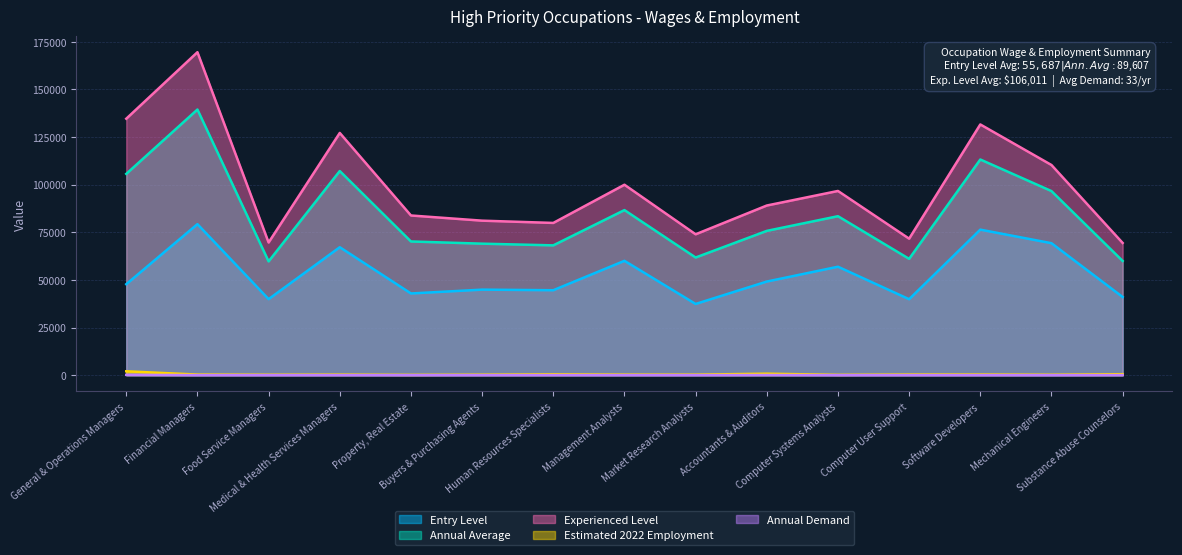

What is the value of the Annual Average point at the 4th from the left?

107140